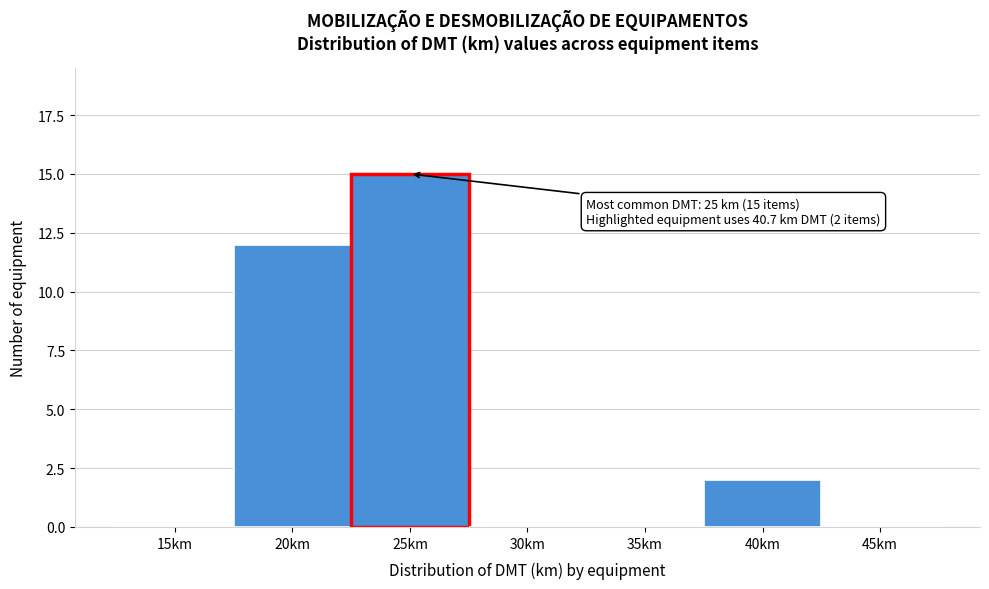

Reading left to right, what are all the values shown in this chart?

15km=0	20km=12	25km=15	30km=0	35km=0	40km=2	45km=0